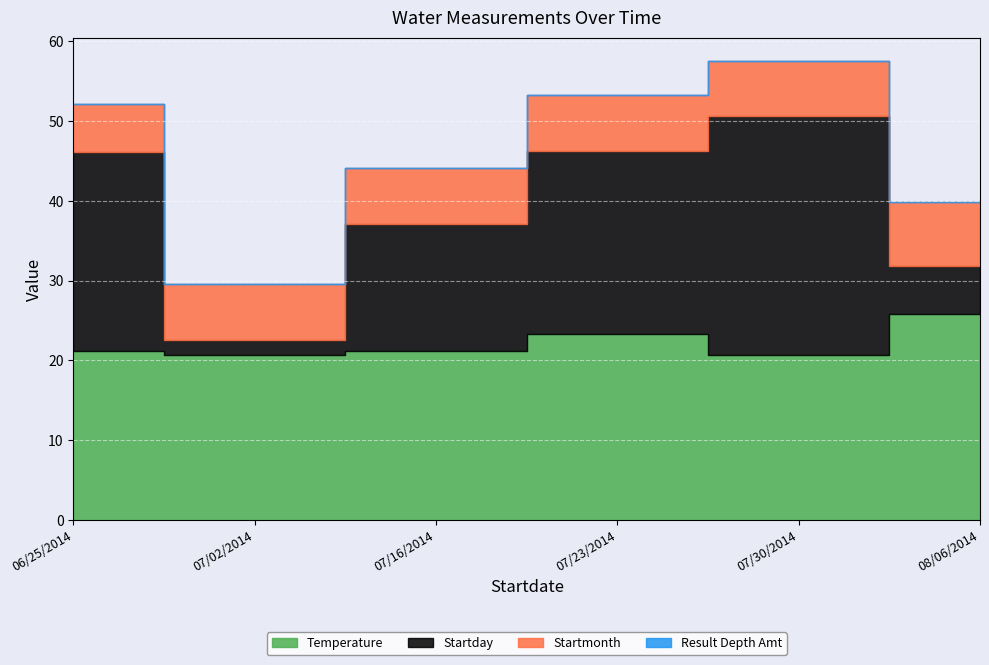

In Temperature, how many points are lower than both neighbors (excluding endpoints)?

2